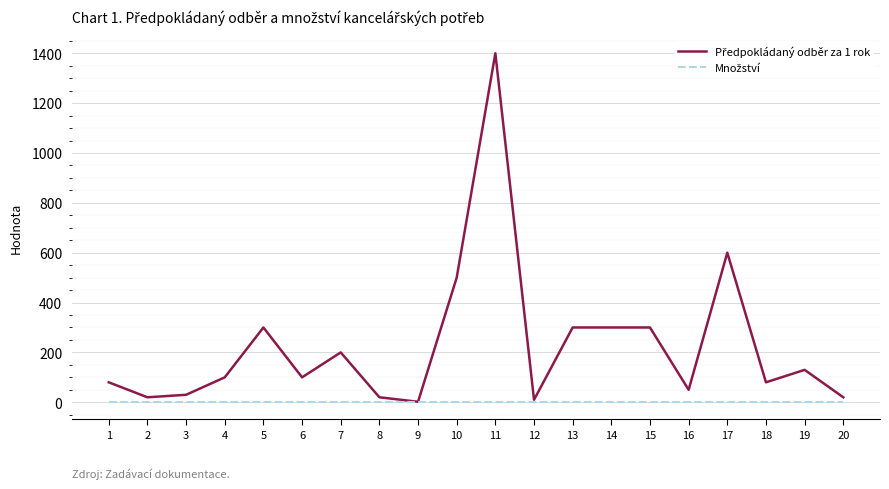

At which category is the sum across all series the highest?

11